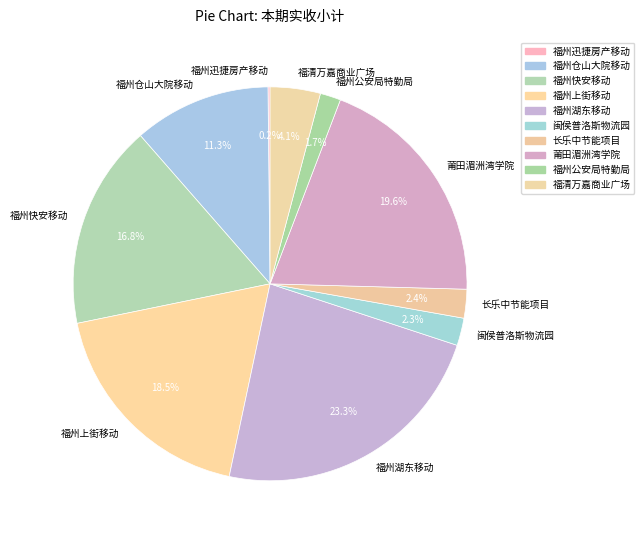

Which category has the biggest portion of the pie?

福州湖东移动